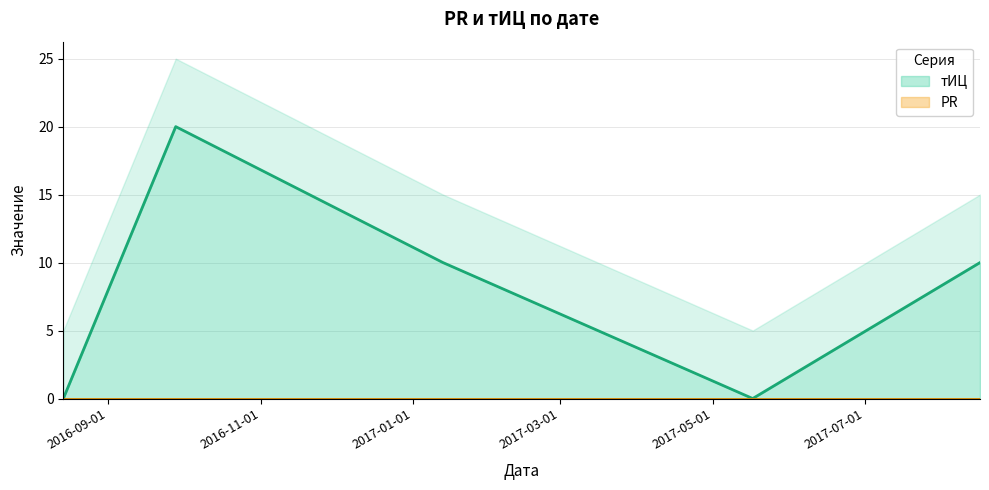

What is the maximum value shown in the chart?

20